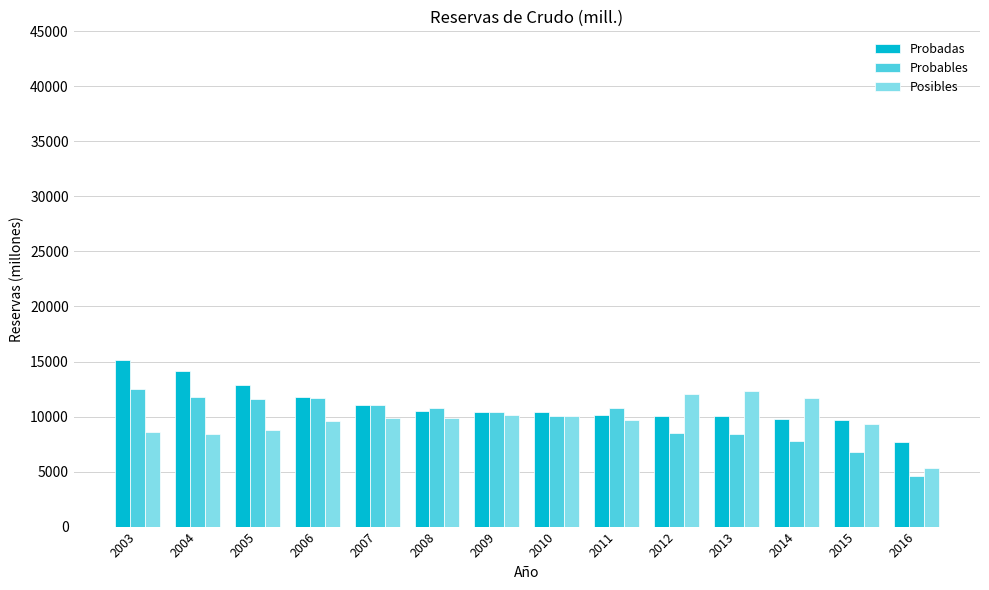

How many categories are shown in the chart?

14